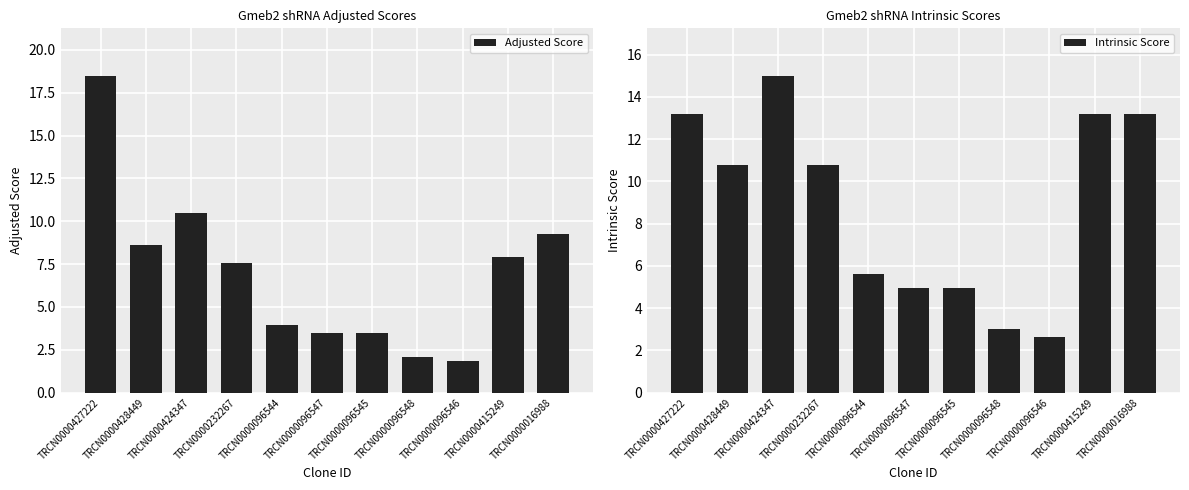

What is the difference between the maximum and minimum values in the Intrinsic Score series?

12.4